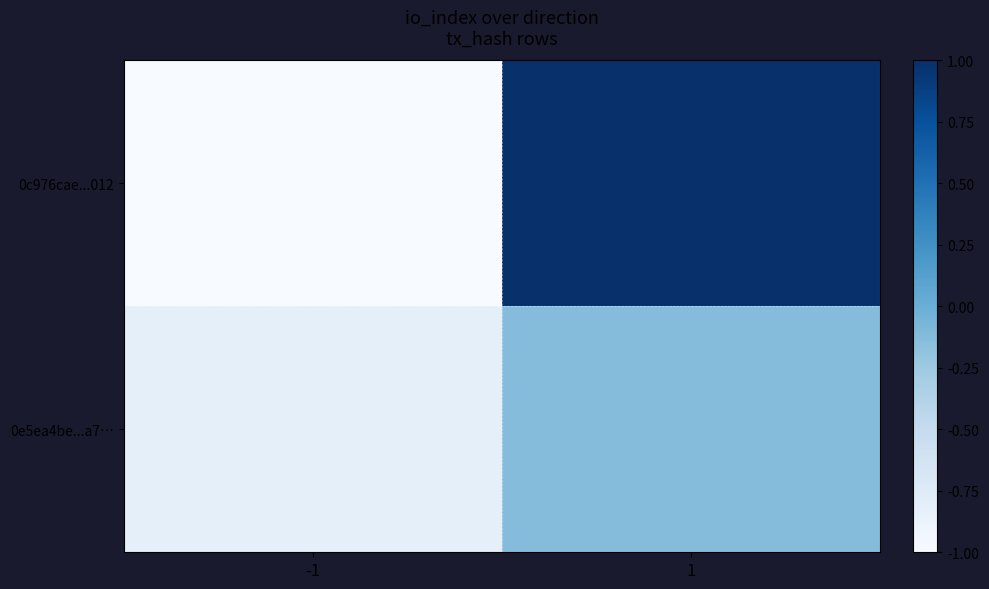

What is the greatest value displayed?

1.0